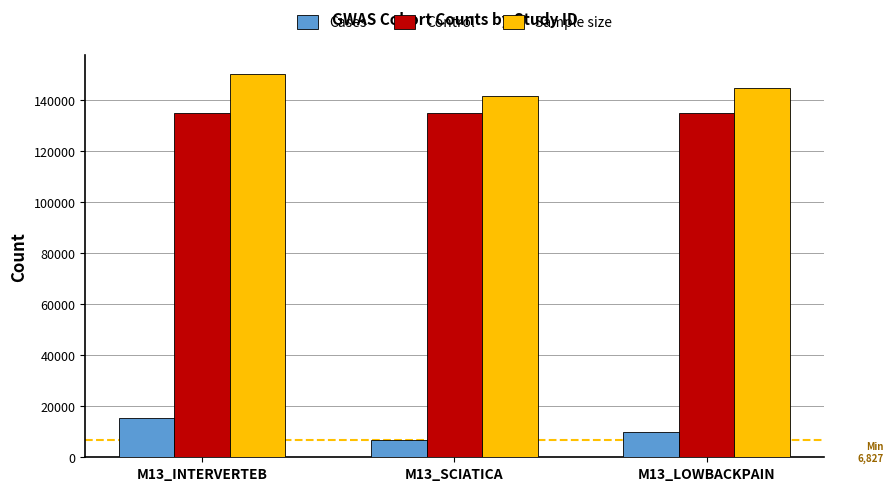

What is the approximate value of Cases at M13_LOWBACKPAIN?

9917